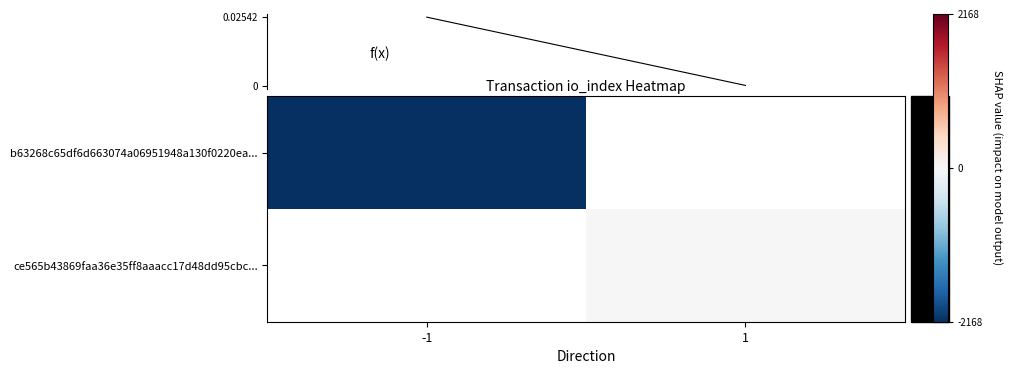

At which label does b63268c65df6d663074a06951948a130f0220ea... reach its minimum?

-1